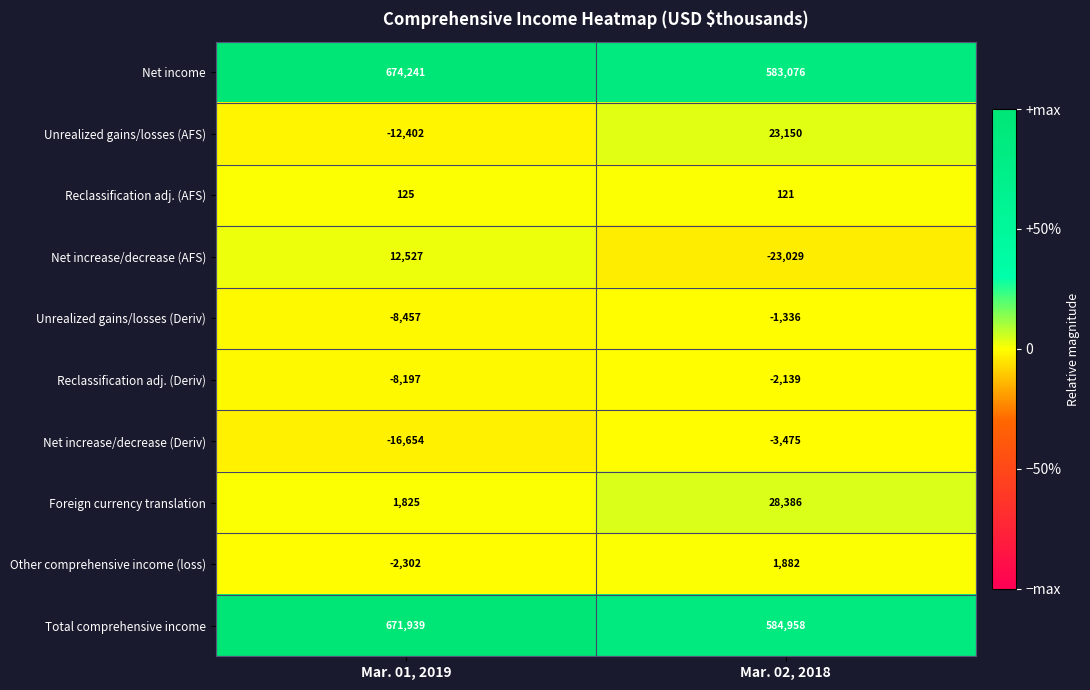

Which category has the highest value across all series?

Mar. 01, 2019